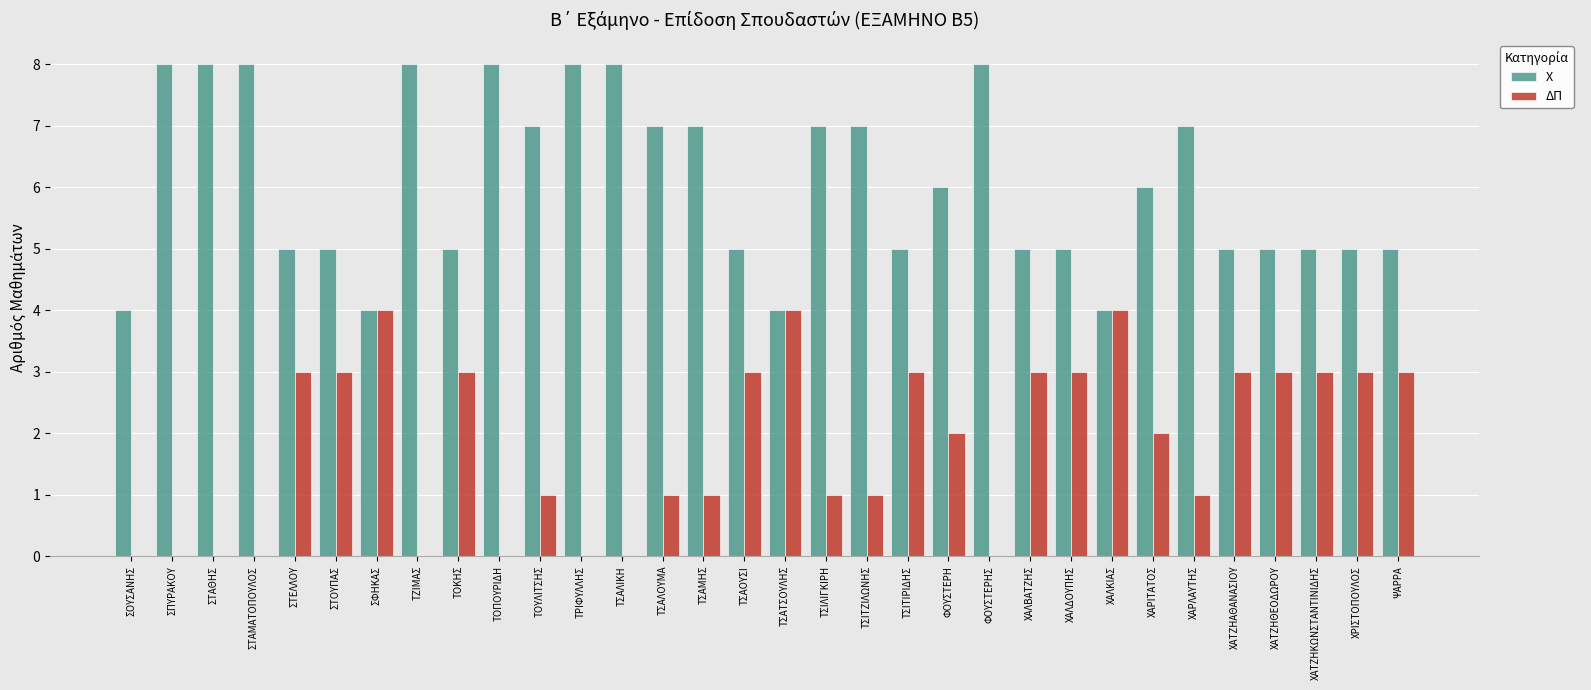

What is the maximum value for Χ?

8